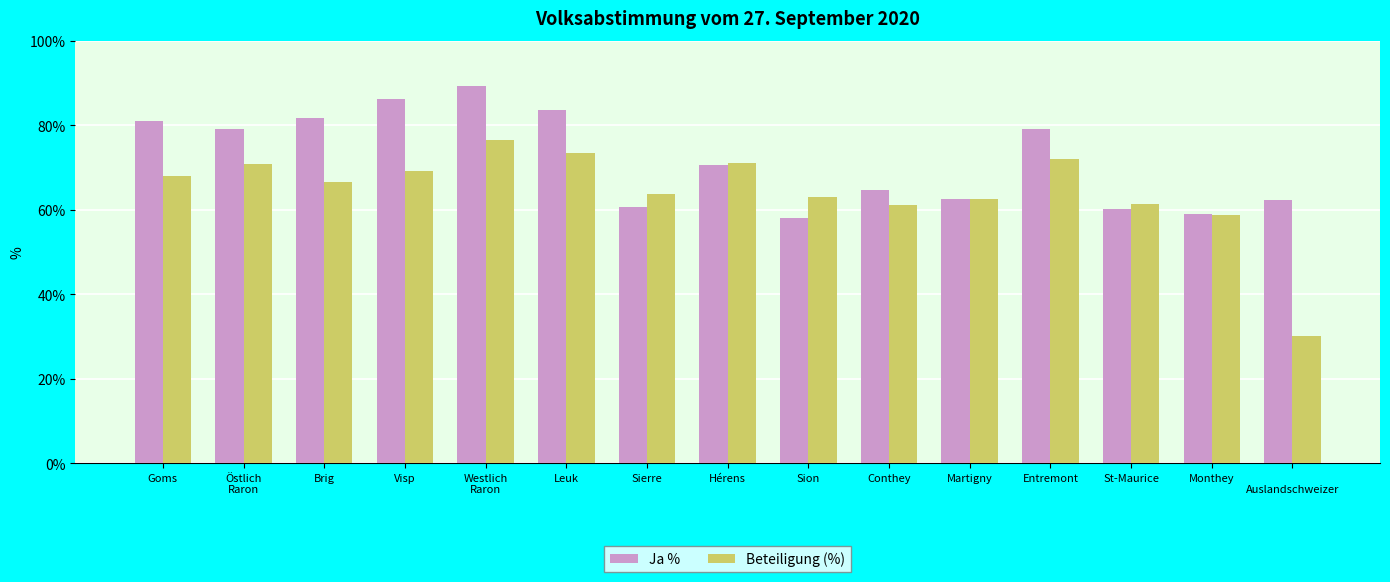

What is the value of the Ja % bar at the 15th from the left?

62.3